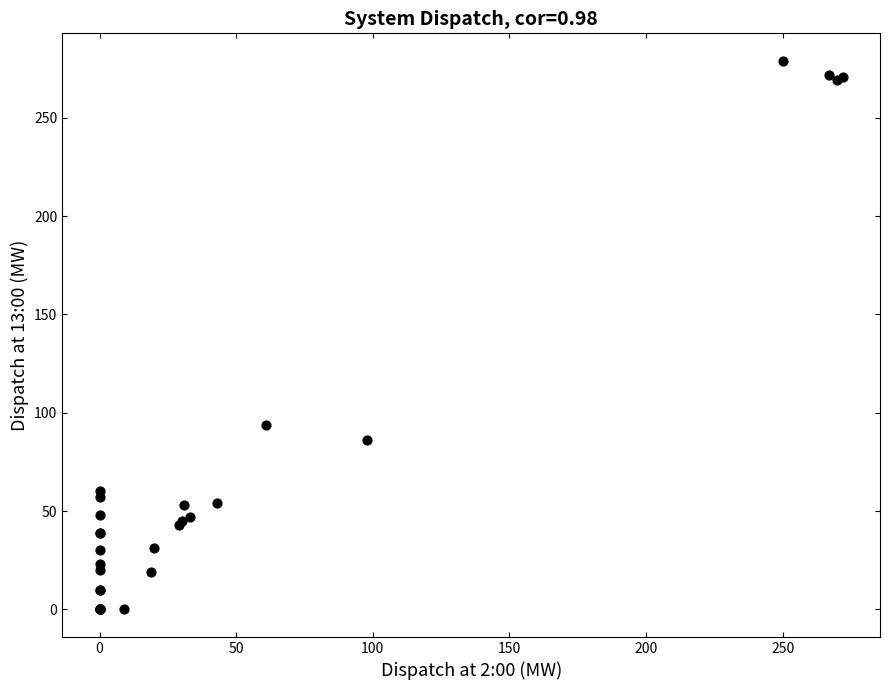

What Y value in the scatter plot is closest to 139?

94